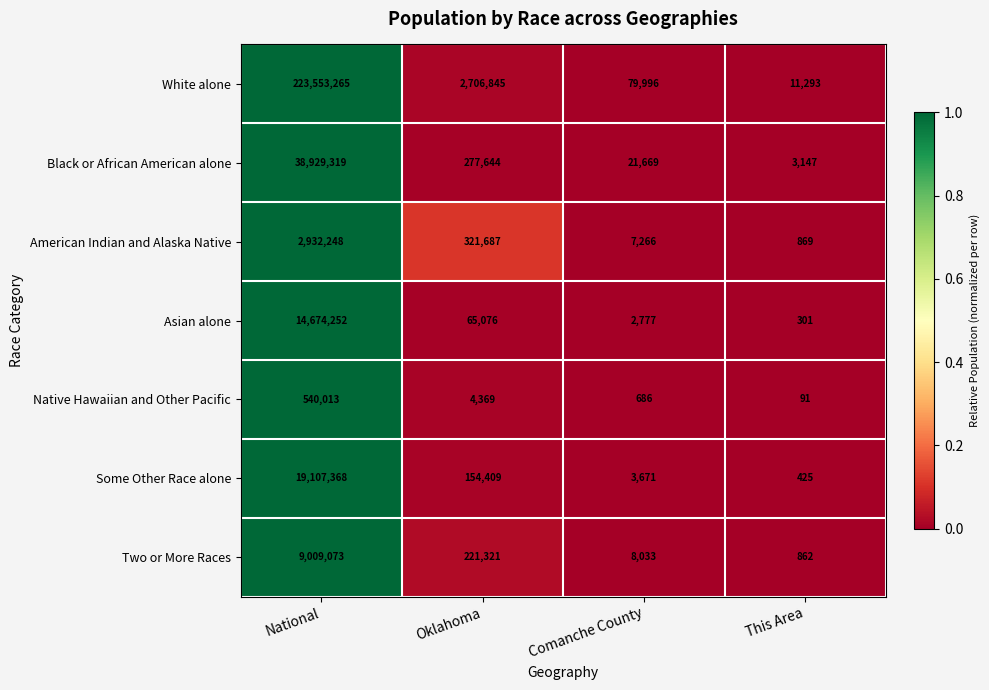

How many distinct data groups are displayed?

7